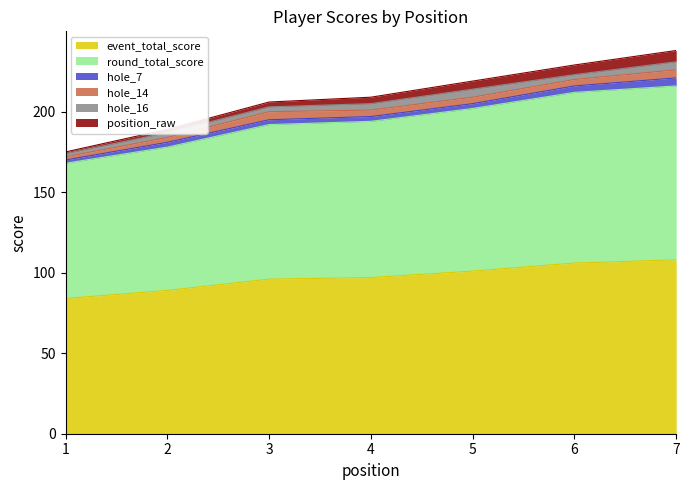

How many data points does each series have?

7